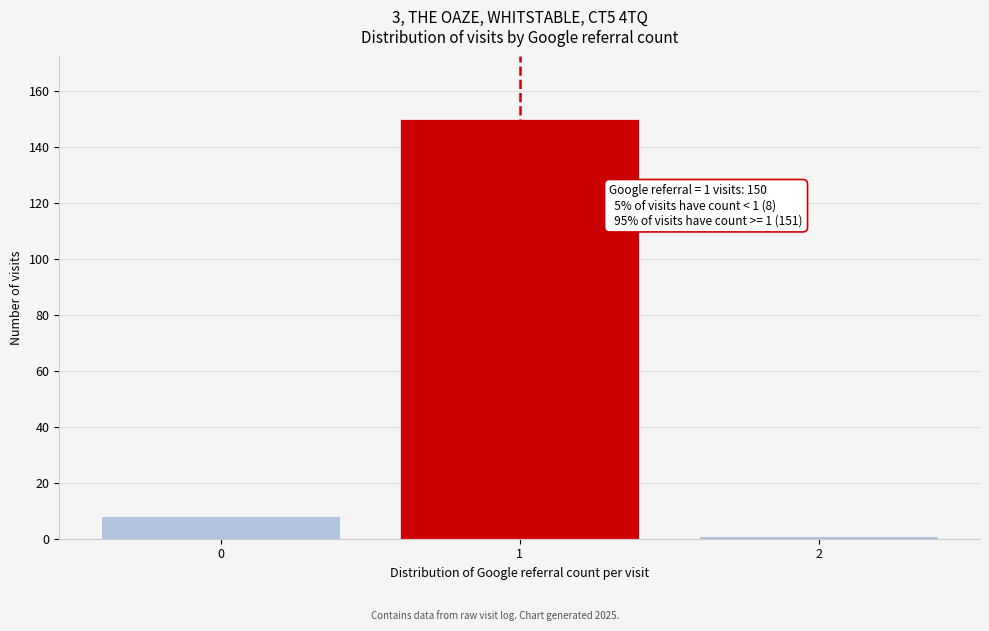

Reading left to right, list all the values displayed in this chart.

8	150	1